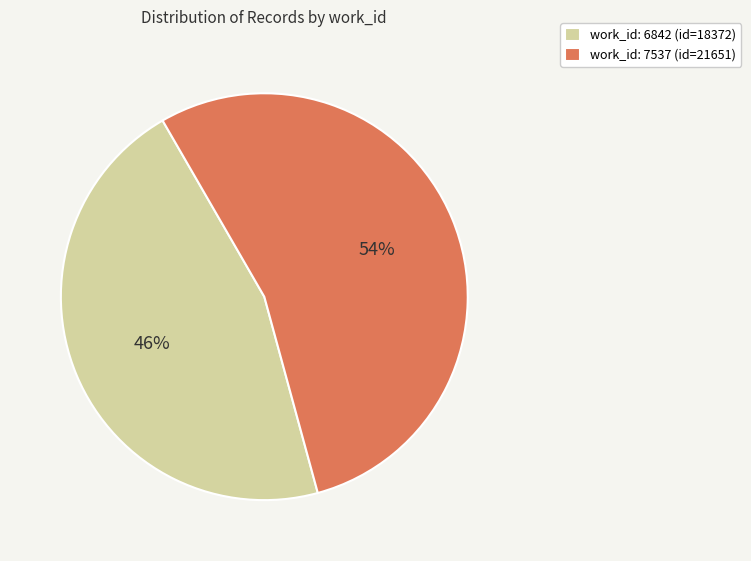

What is the largest slice in the pie chart?

work_id: 7537 (id=21651)